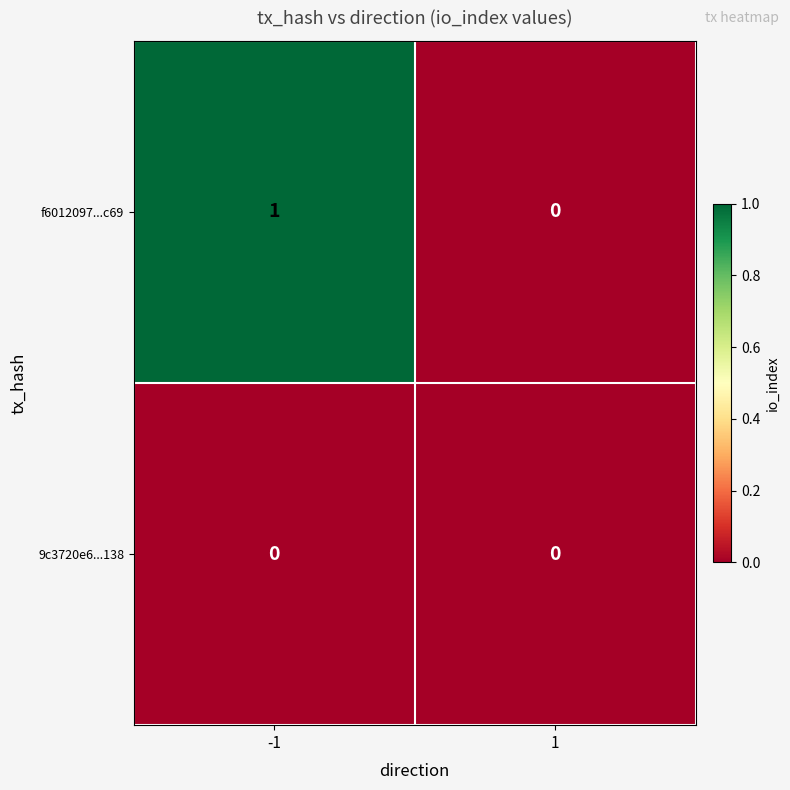

What is the maximum value shown in the chart?

1